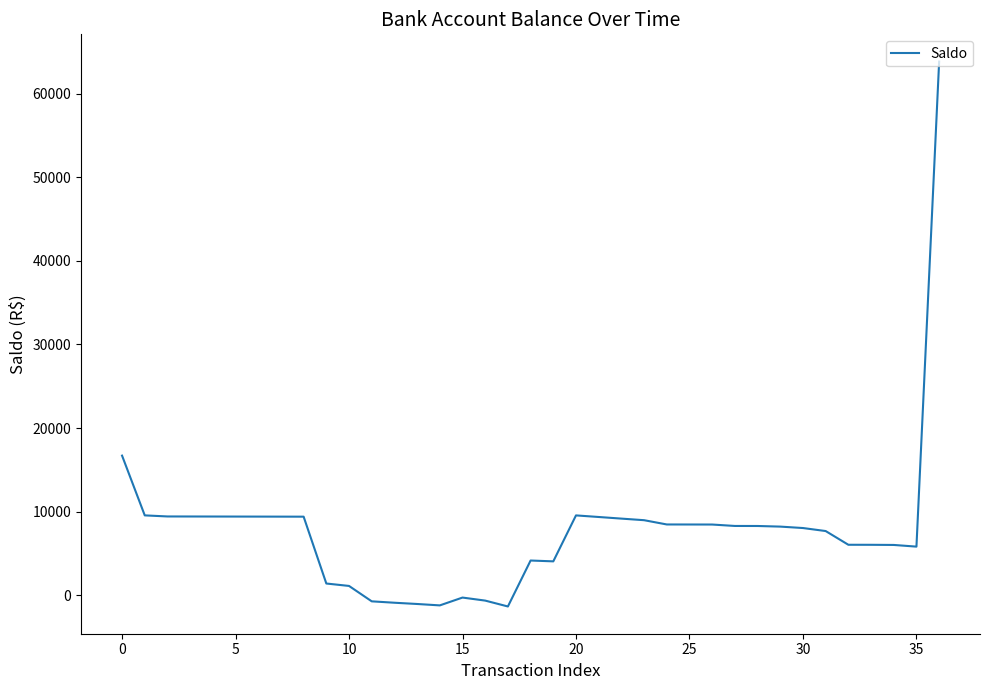

Is it true that the value at 30 is 8032.5?

True